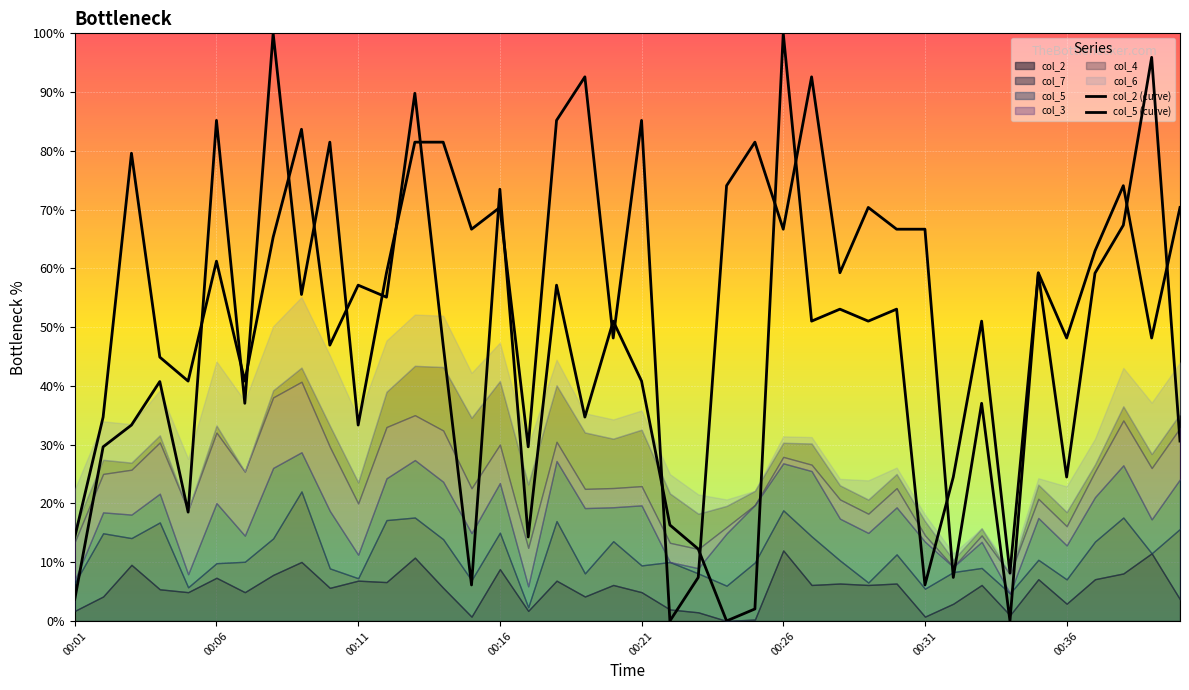

At which label is col_2 (curve) closest to 50?

19